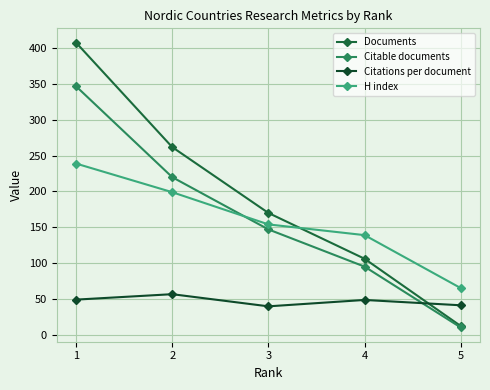

How many data points in Citable documents are less than 147?

2